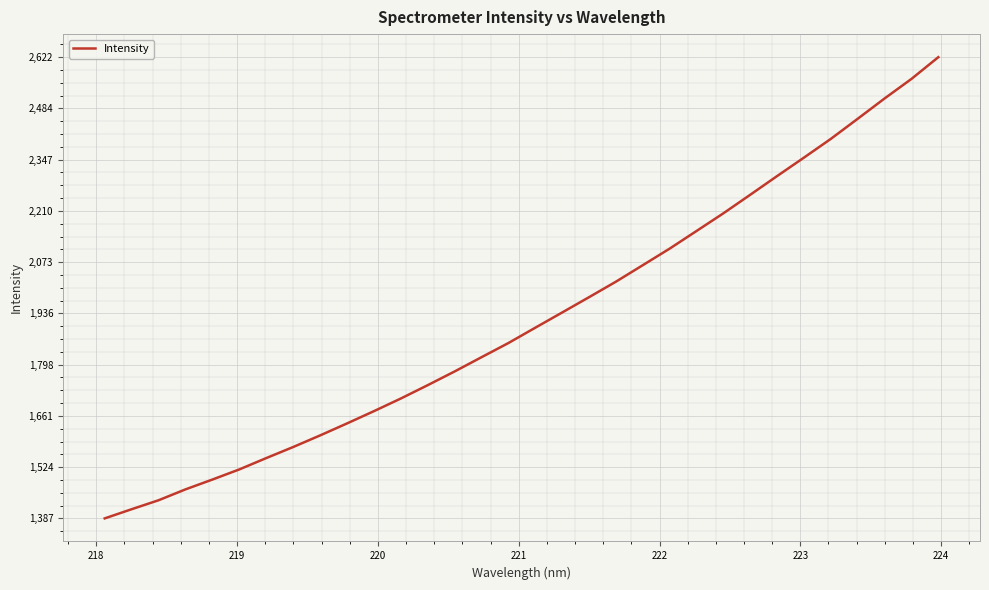

What is the smallest value displayed?

1387.2